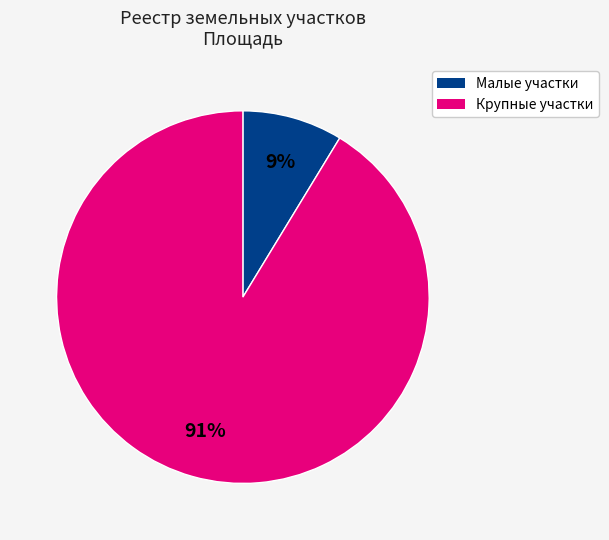

To the nearest percent, what is the average slice percentage?

50%